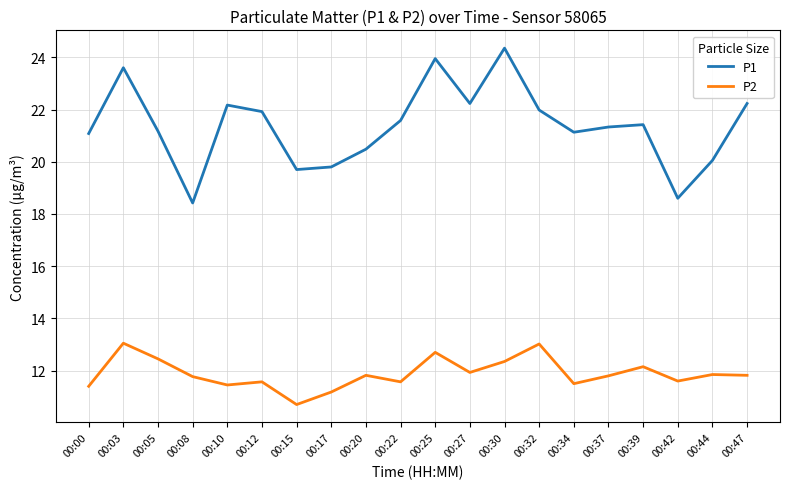

True or false: P2 and P1 intersect in this chart.

False